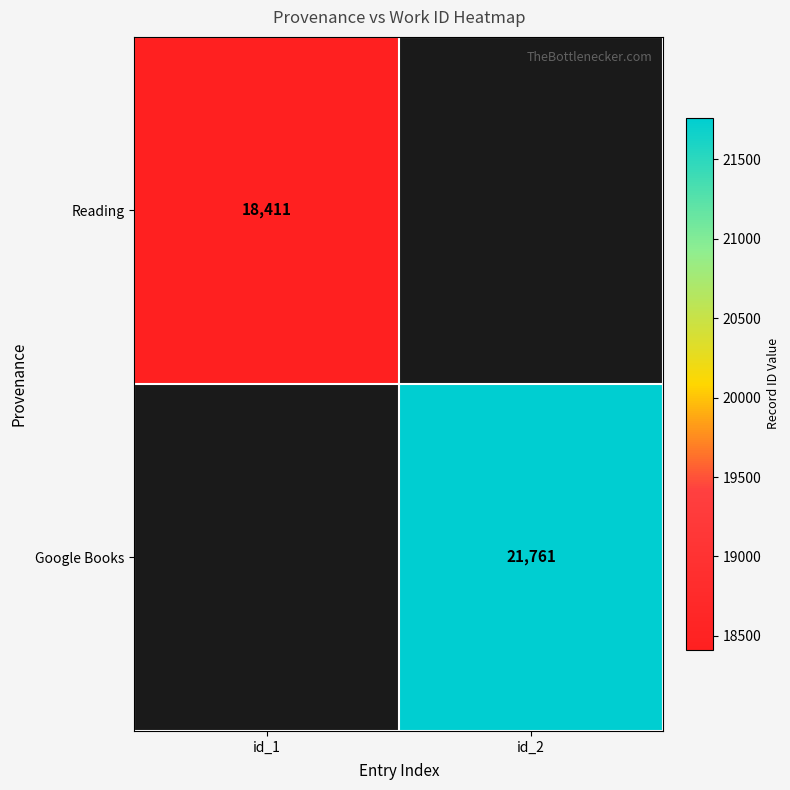

The Google Books series shows 21761 at id_2. True or false?

True